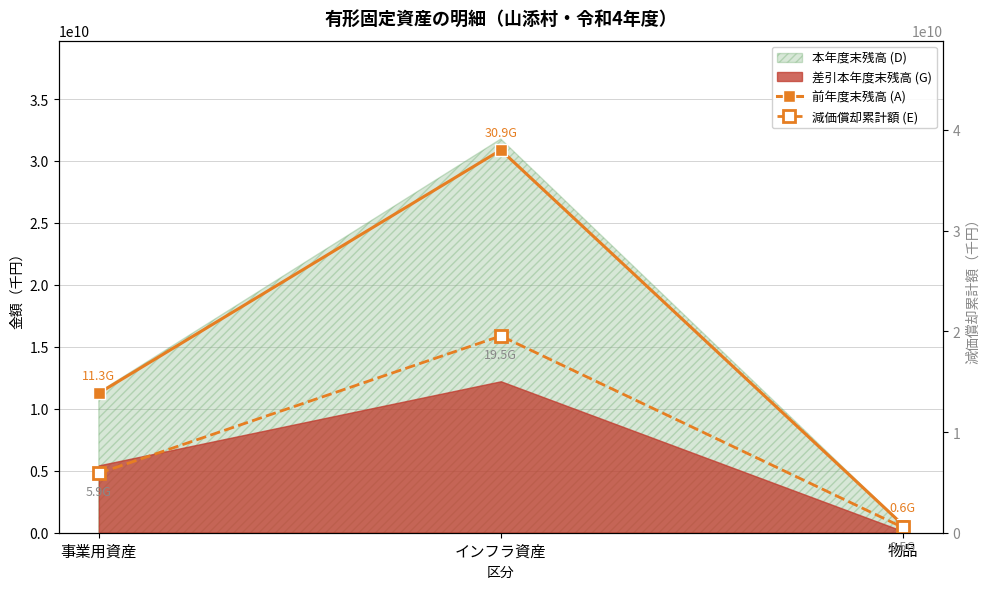

What is the label of the 1st point from the right?

物品